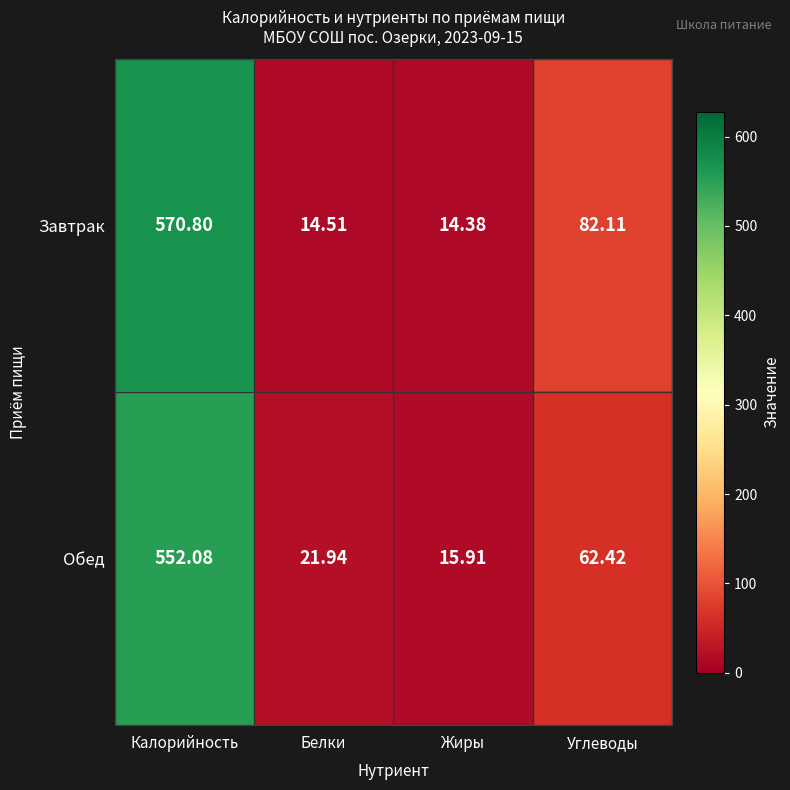

Rank the series at Жиры from lowest to highest value.

Завтрак, Обед